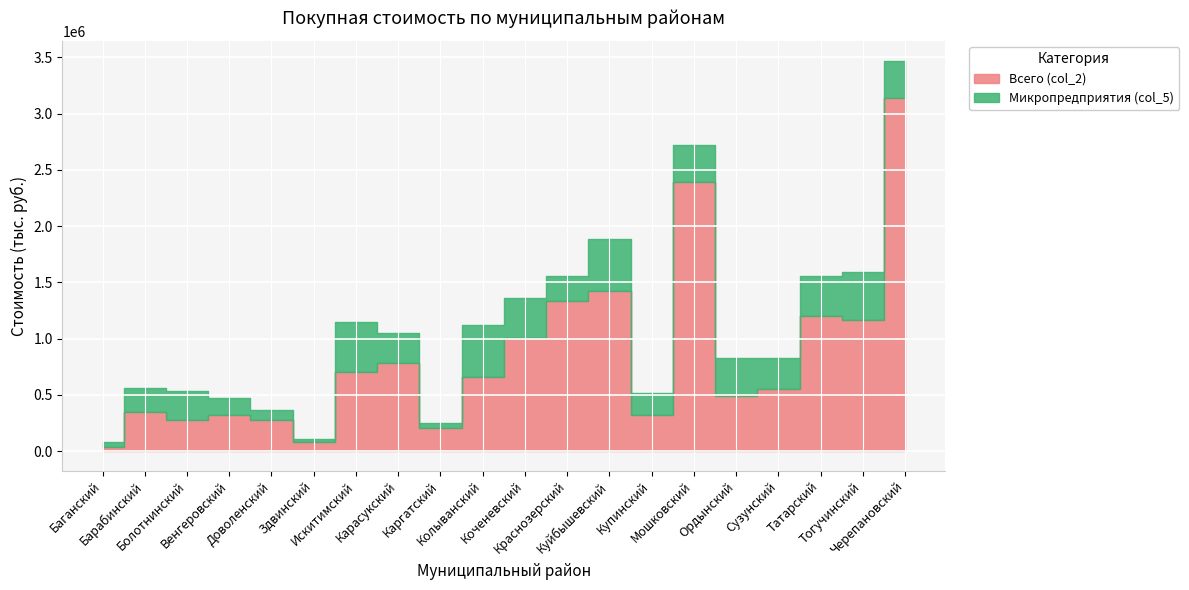

At how many categories does at least one series exceed 2375379?

2